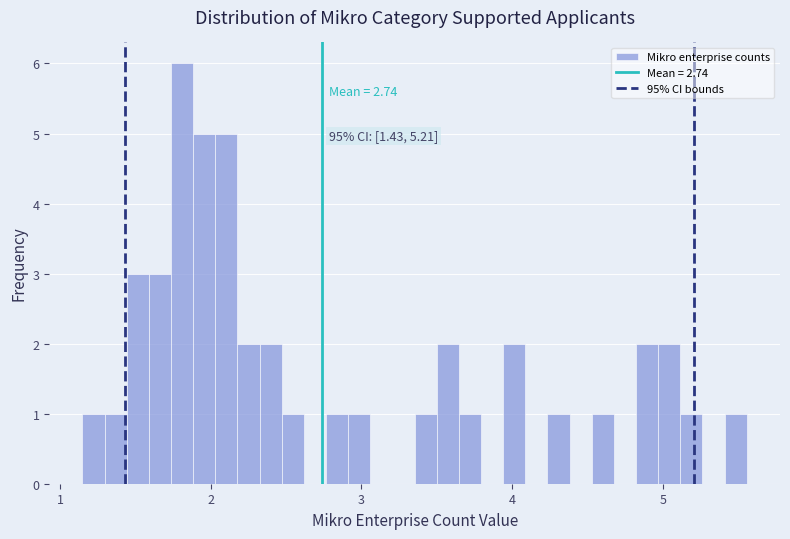

Around what value on the x-axis is the tallest bar? Give the approximate position of its centre, as read against the axis.

1.8